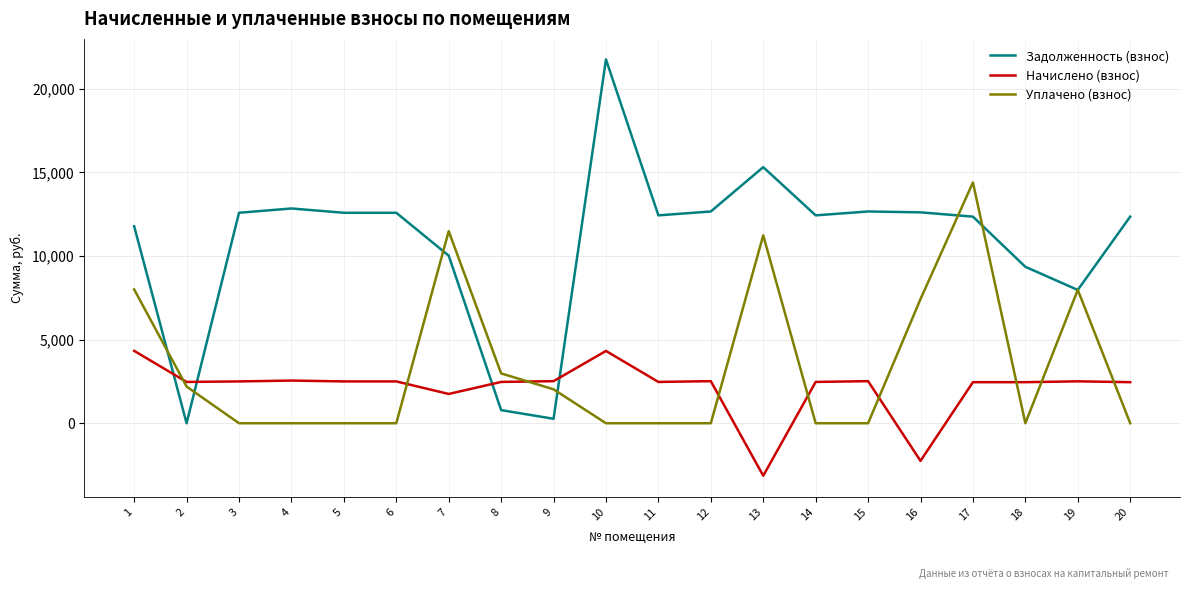

True or false: Задолженность (взнос) and Начислено (взнос) intersect in this chart.

True